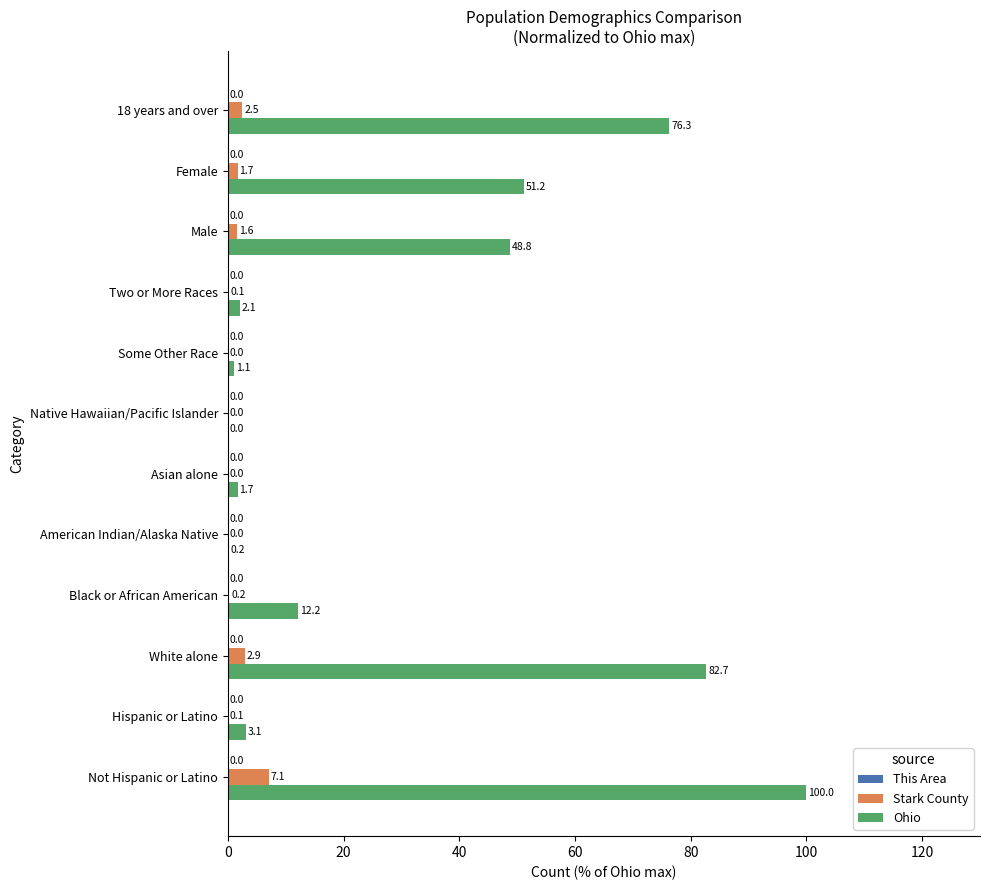

Which series changed the most between Black or African American and Female?

Ohio